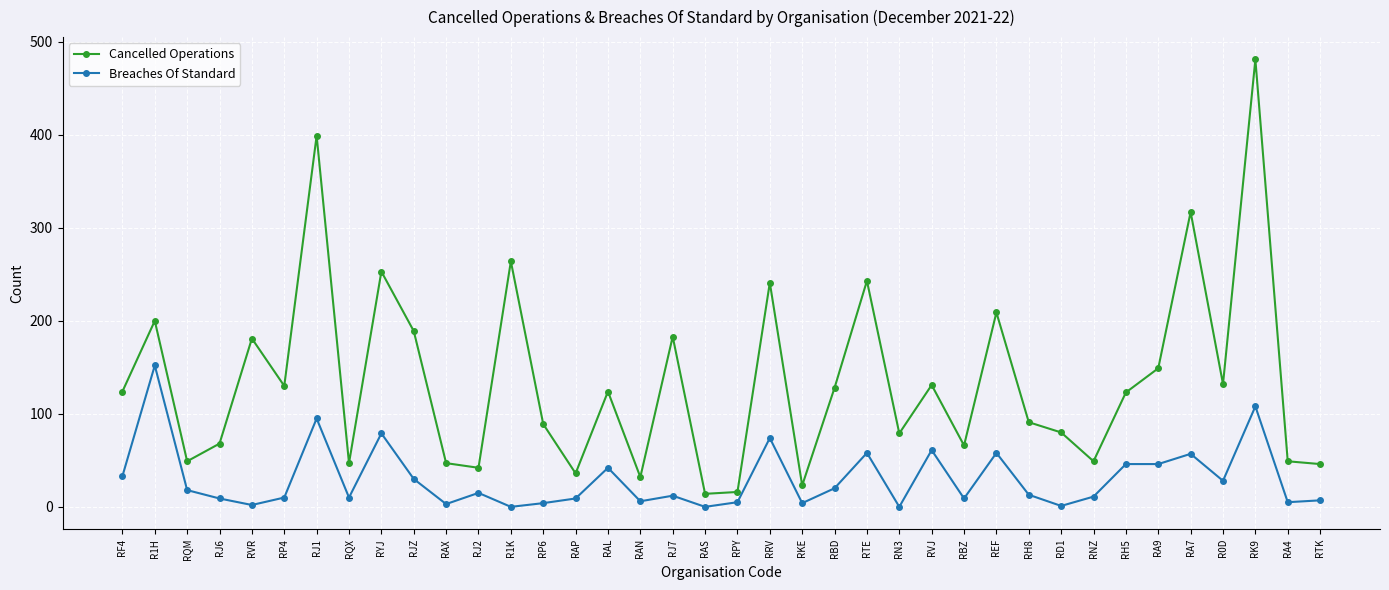

True or false: Breaches Of Standard has a value of 58 at REF.

True